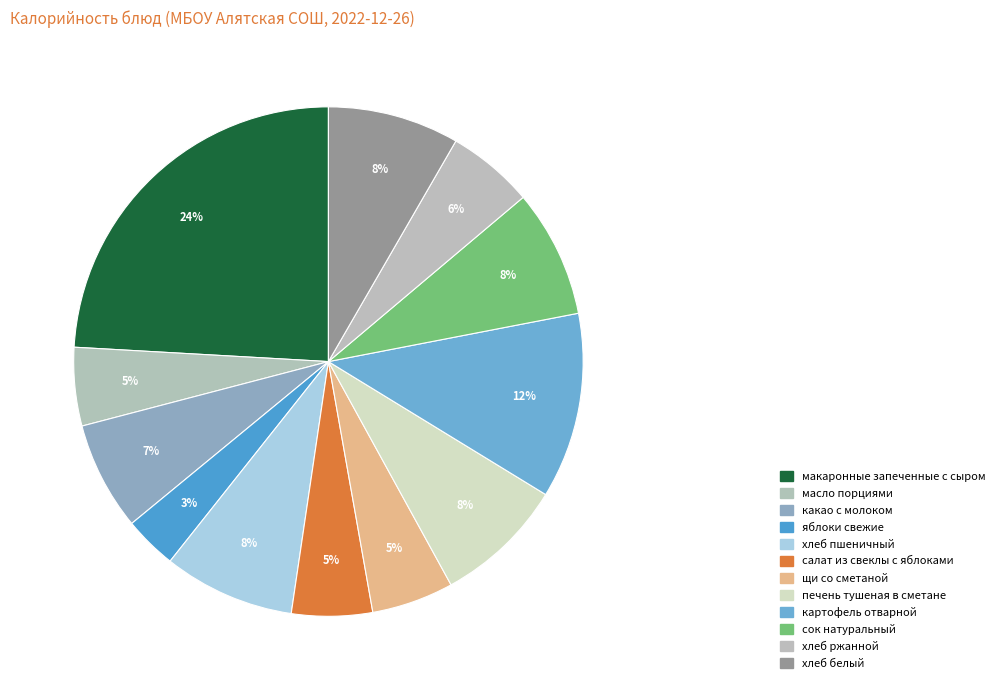

Rank the categories by value from highest to lowest.

макаронные запеченные с сыром, картофель отварной, хлеб пшеничный, хлеб белый, печень тушеная в сметане, сок натуральный, какао с молоком, хлеб ржанной, щи со сметаной, салат из свеклы с яблоками, масло порциями, яблоки свежие